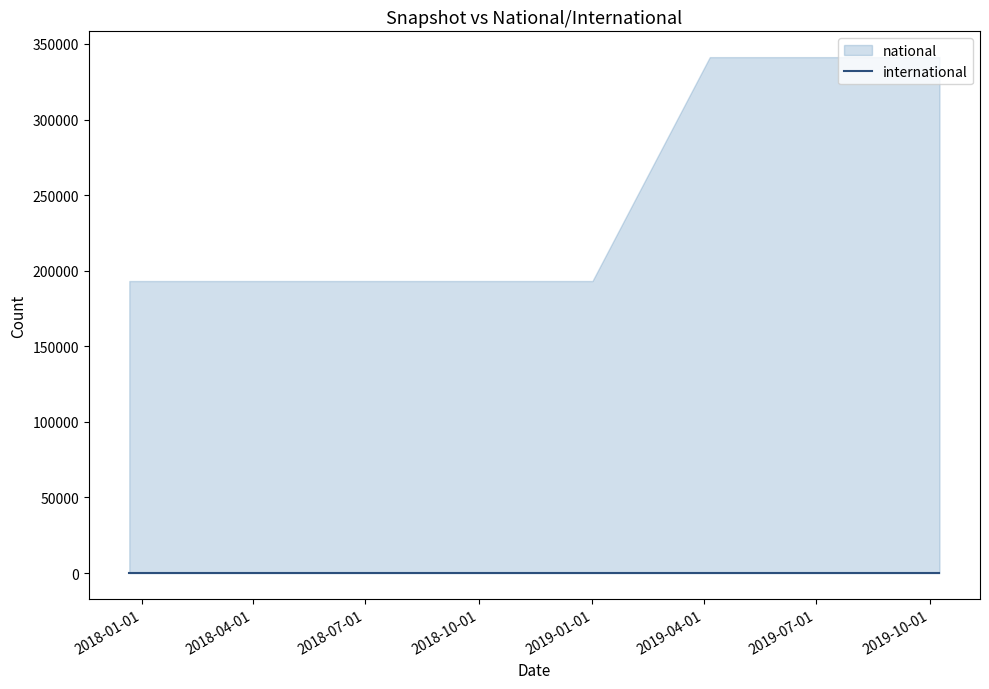

Rank the categories by national value from highest to lowest.

2019-04-06, 2019-07-01, 2019-10-09, 2017-12-22, 2018-04-09, 2018-07-11, 2018-09-28, 2019-01-01